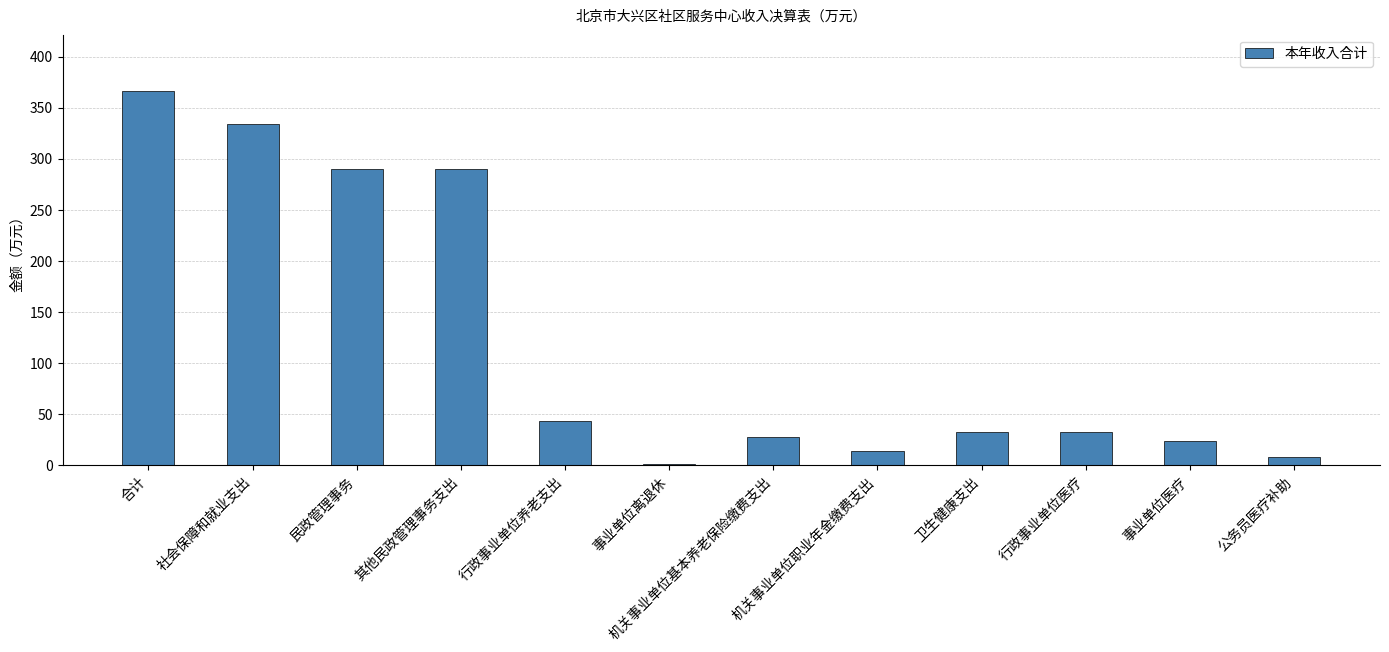

True or false: the data shows 10.1 at 行政事业单位医疗.

False